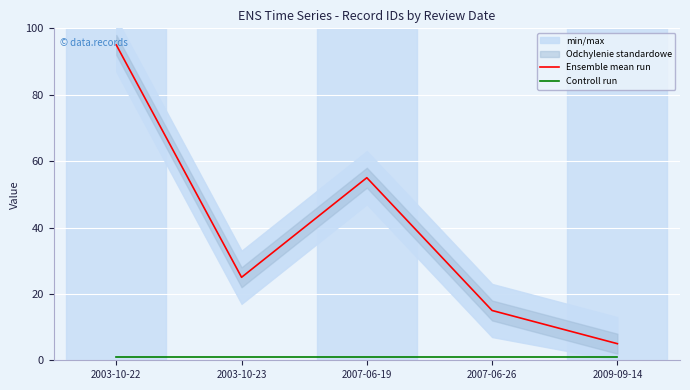

True or false: Controll run and Ensemble mean run intersect in this chart.

False